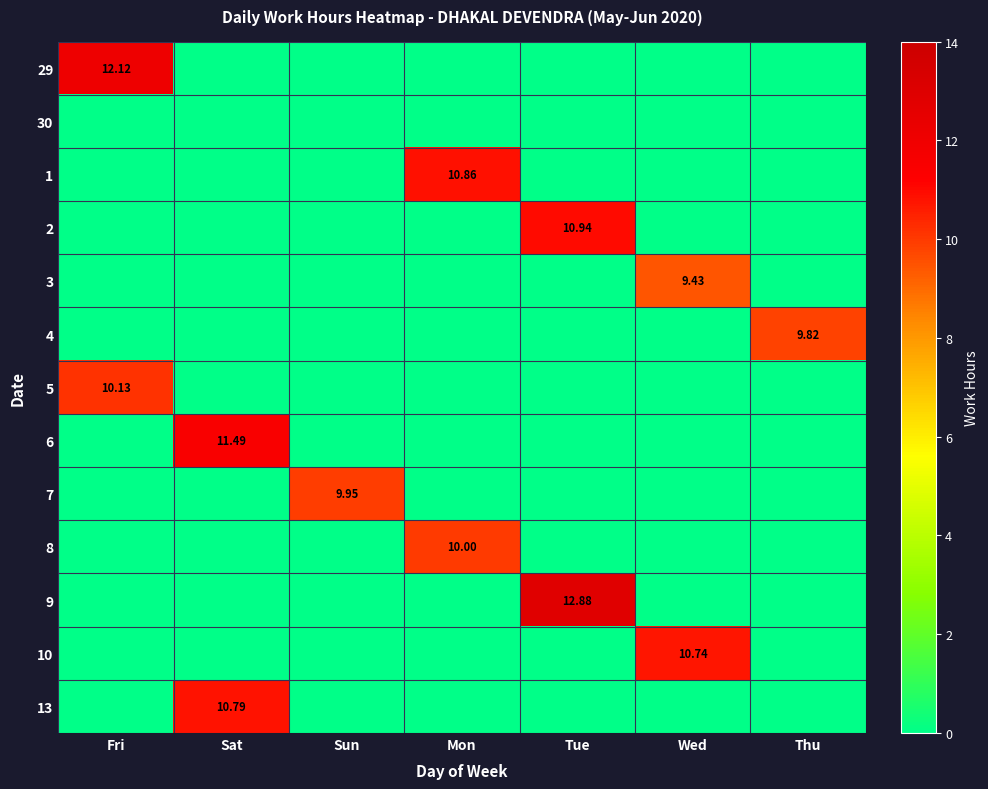

Is it true that 29 equals 12.1 at Fri?

True